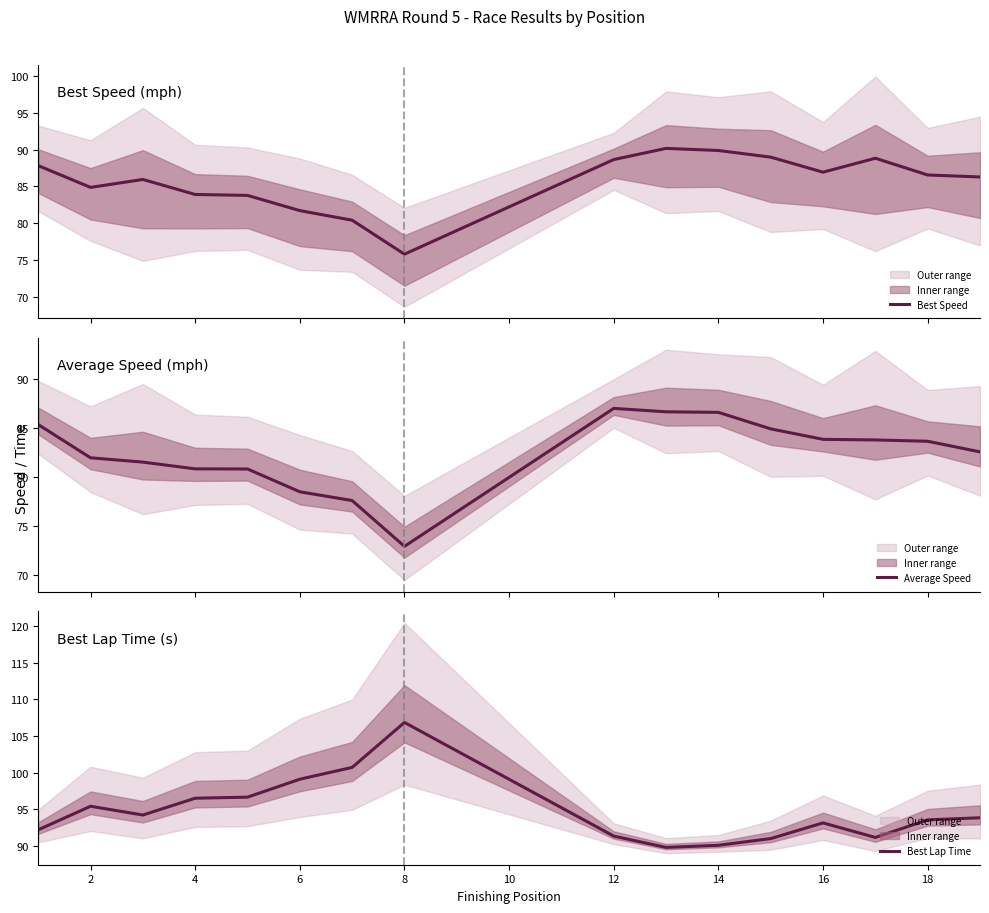

What is the highest value of the Best Speed series?

90.2